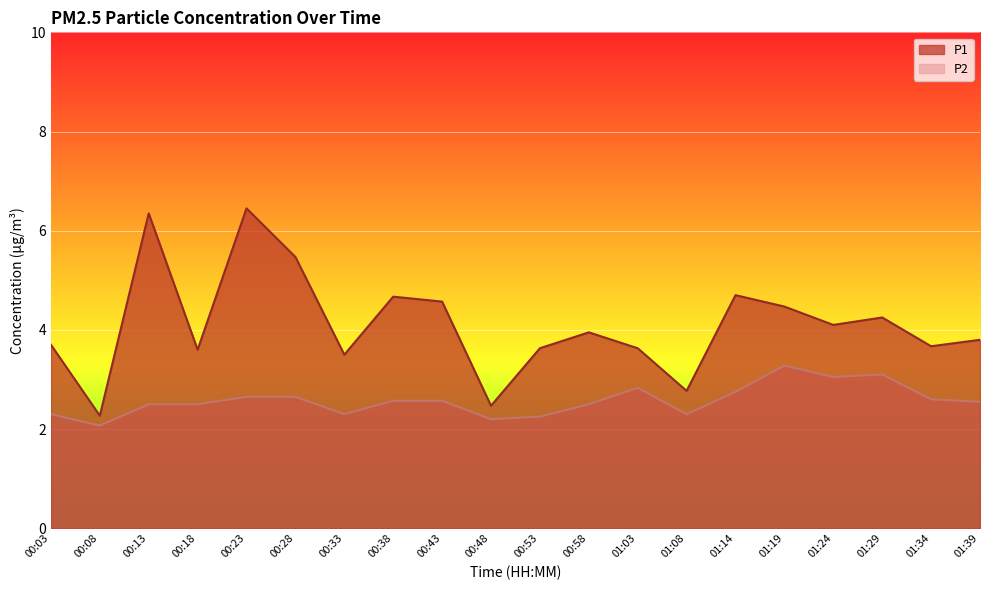

Which label corresponds to the smallest value in the chart?

00:08